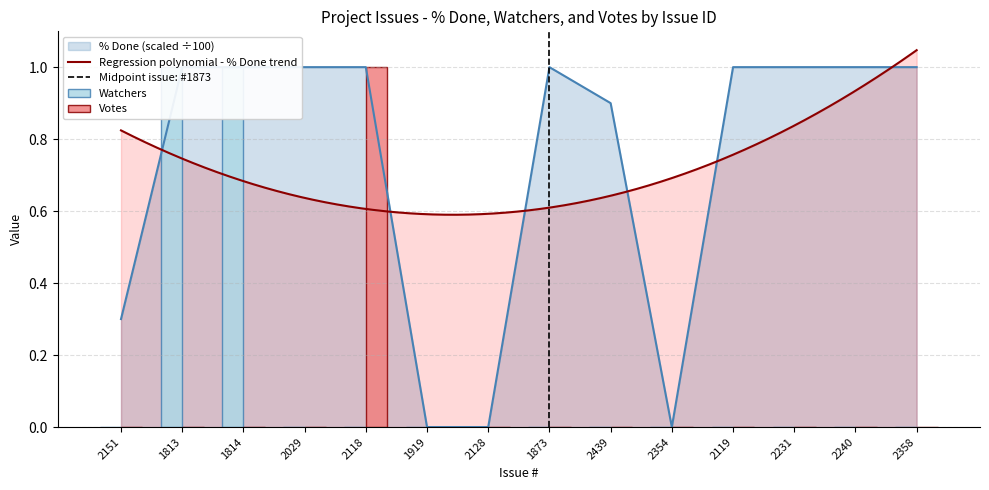

Which series changed the most between 2029 and 1873?

% Done